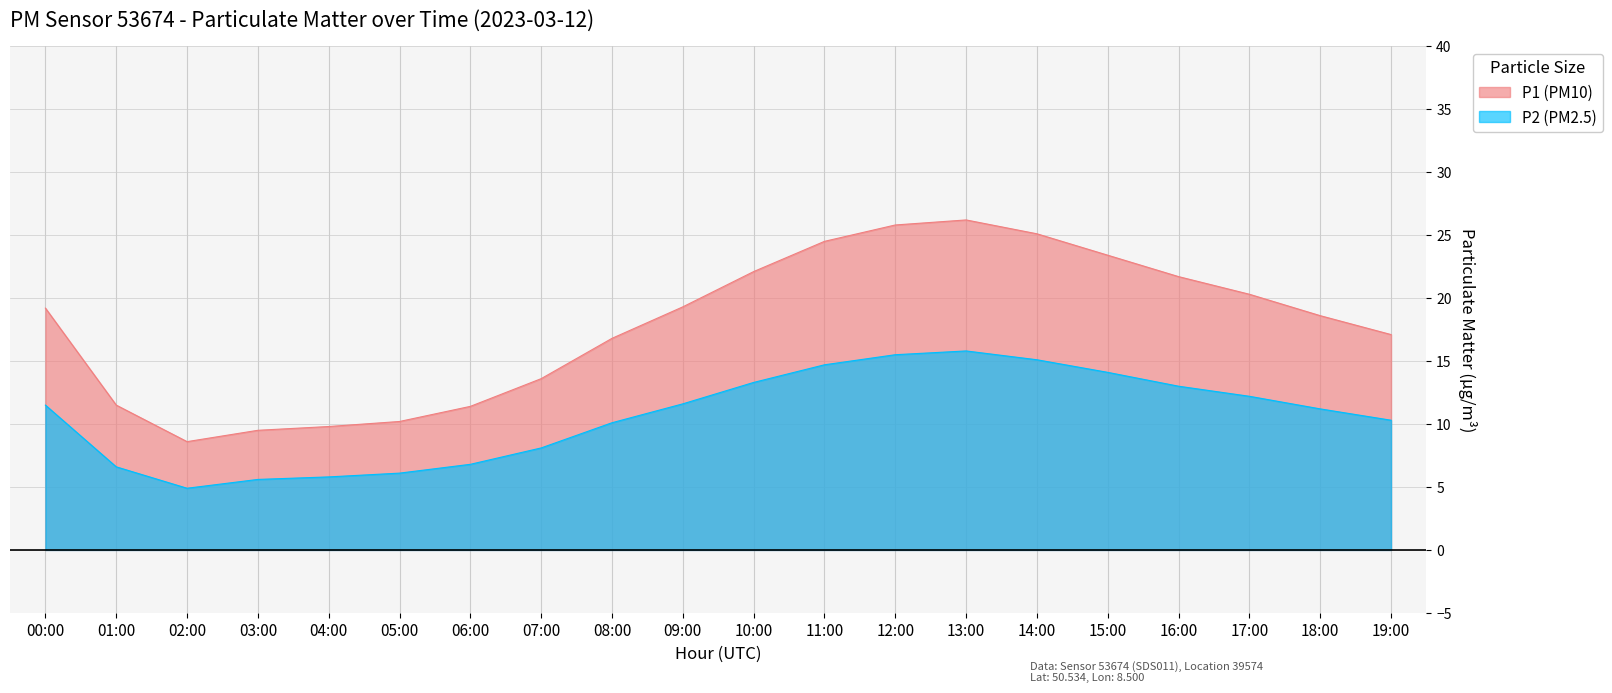

Does the chart display data point markers on the line(s)?

No